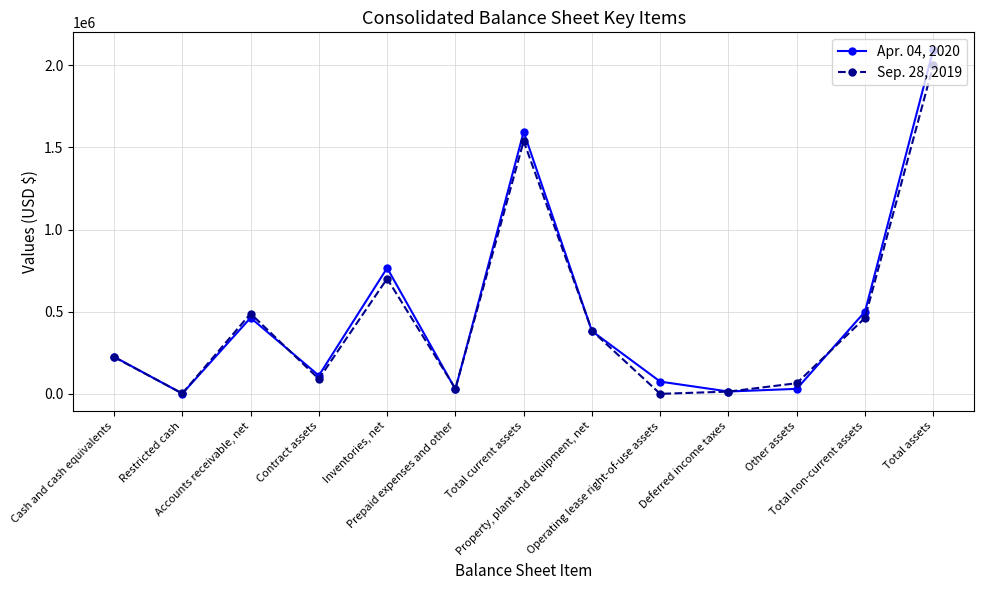

What is the sum of all Apr. 04, 2020 values?

6285594